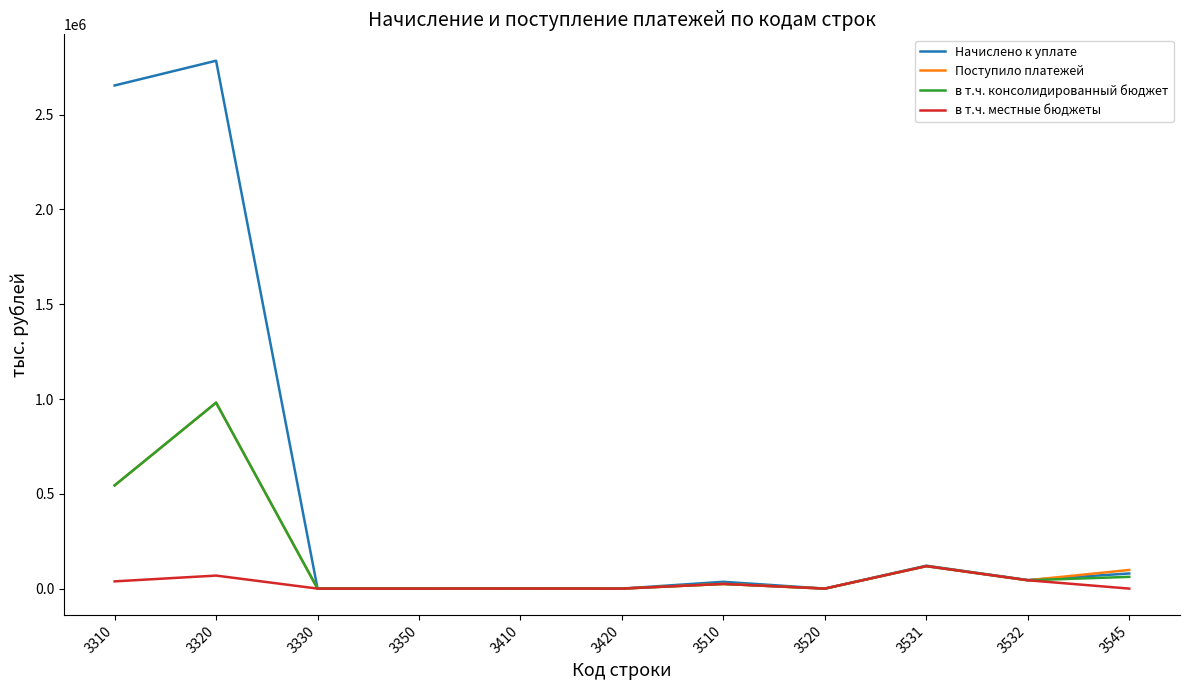

At which category is the sum across all series the highest?

3320